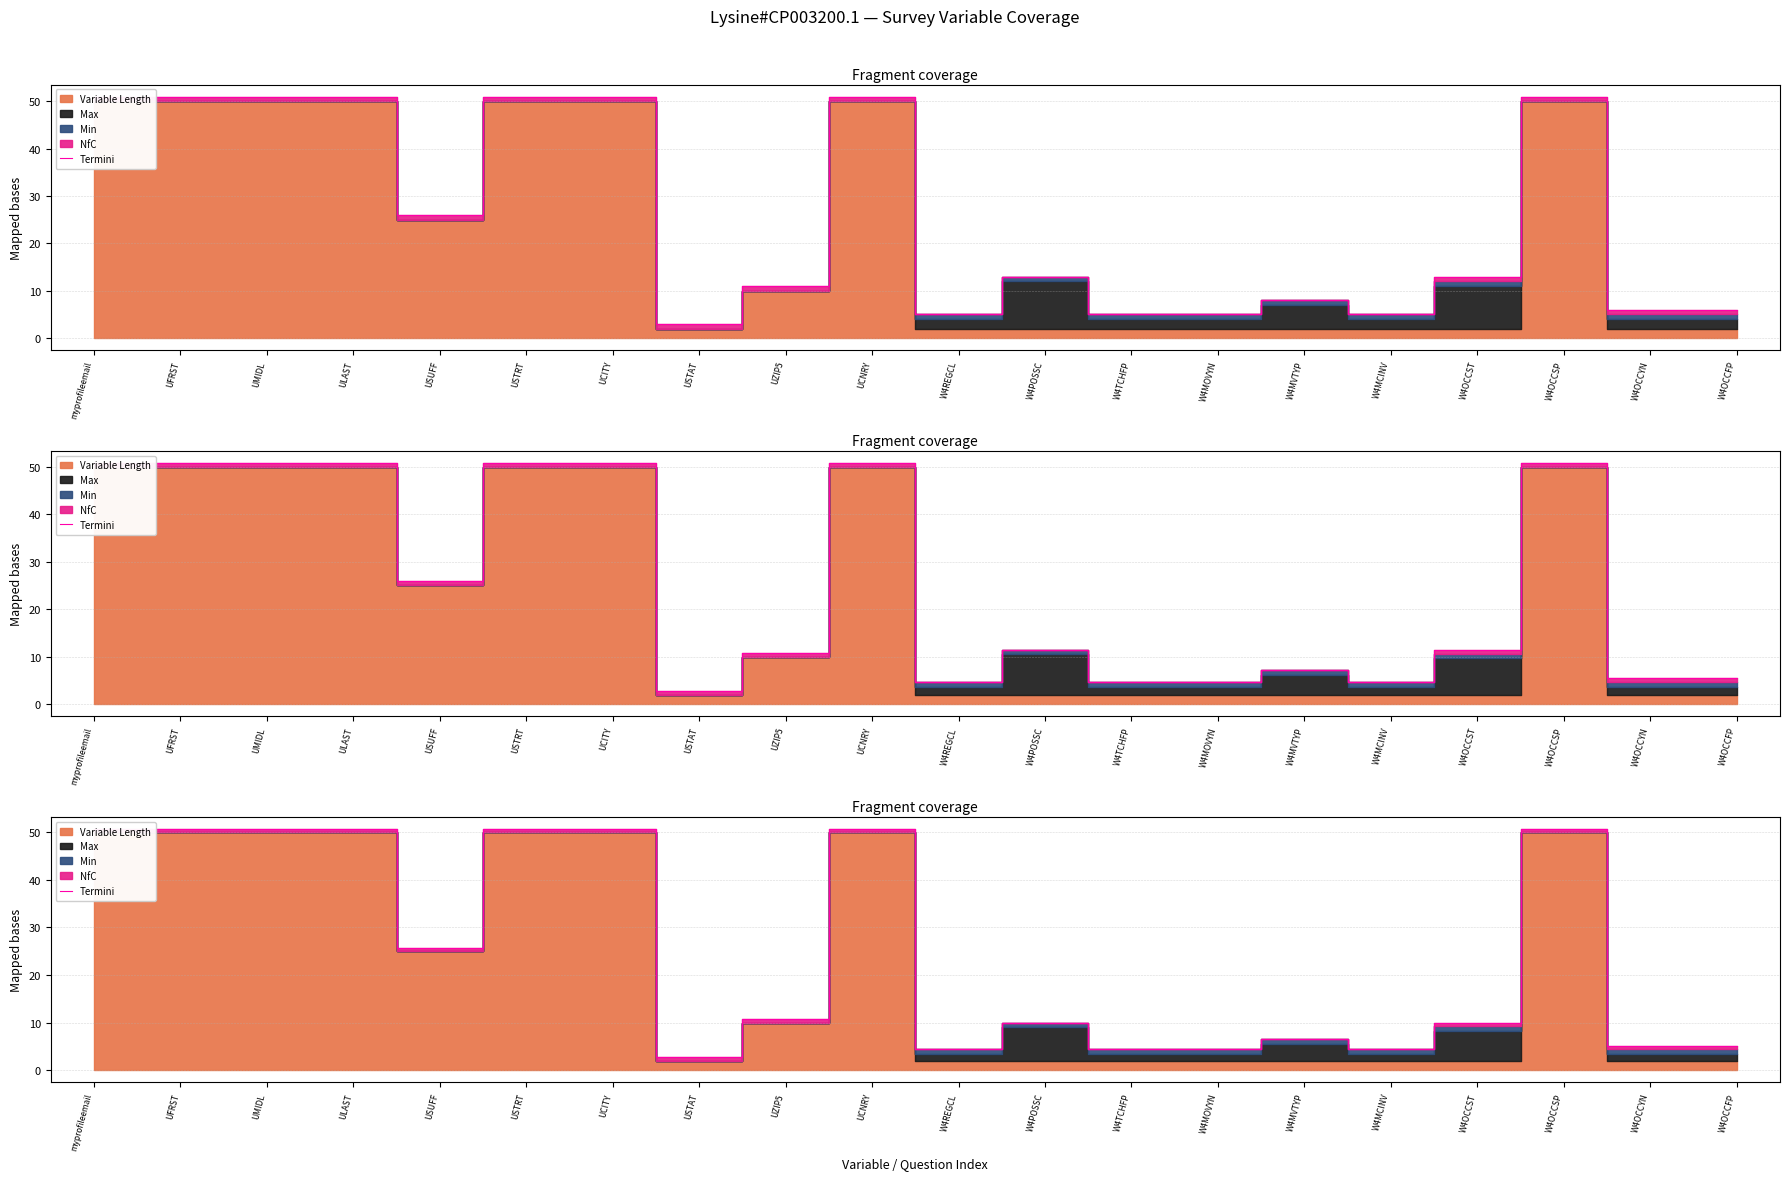

How many points are higher than both their immediate neighbors (excluding endpoints)?

4